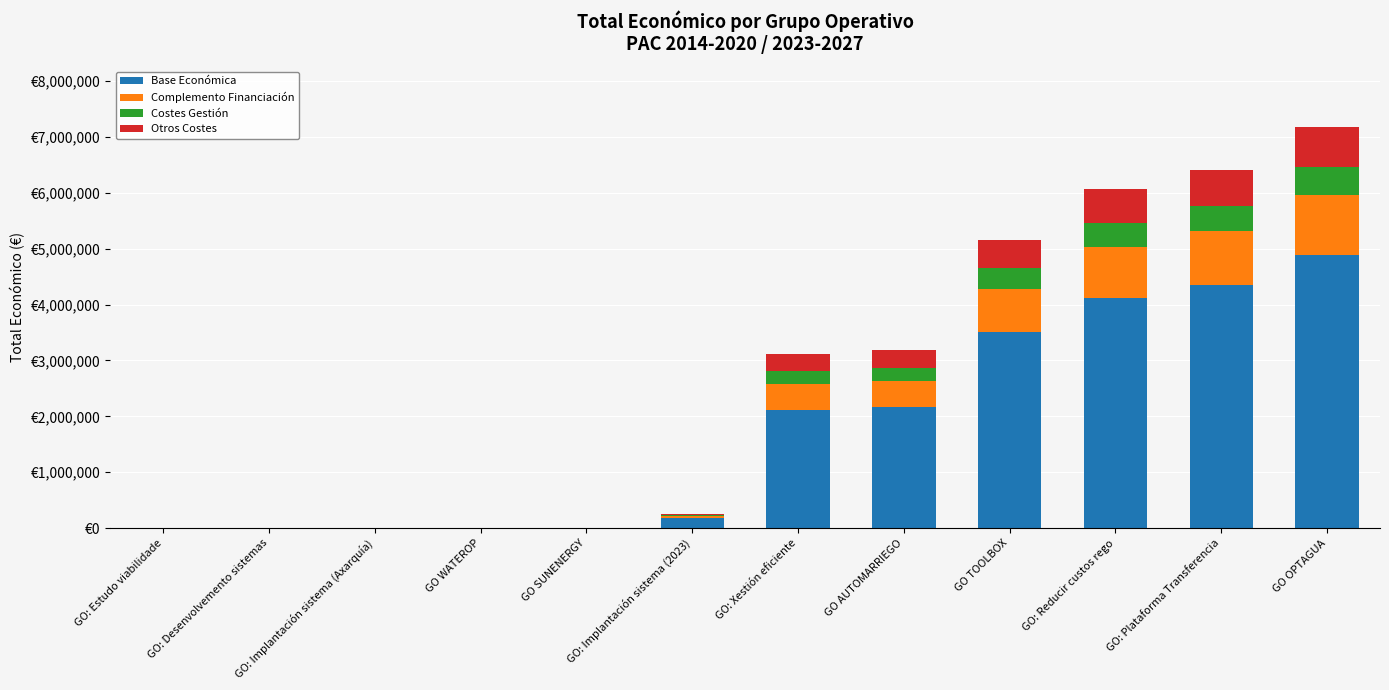

What are all the series names shown in the legend?

Base Económica, Complemento Financiación, Costes Gestión, Otros Costes